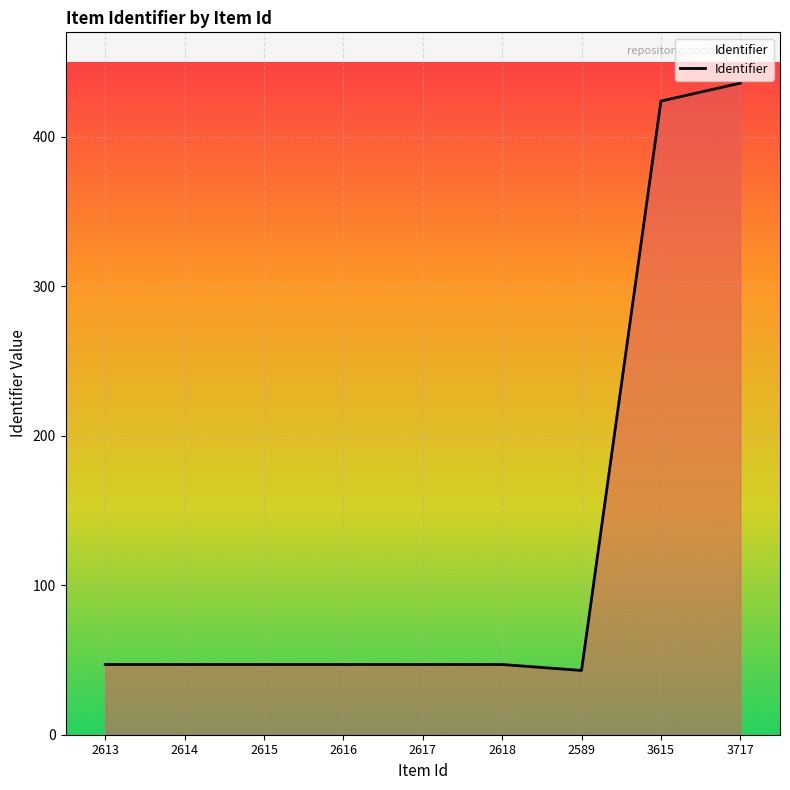

How many lines are shown in the chart?

1